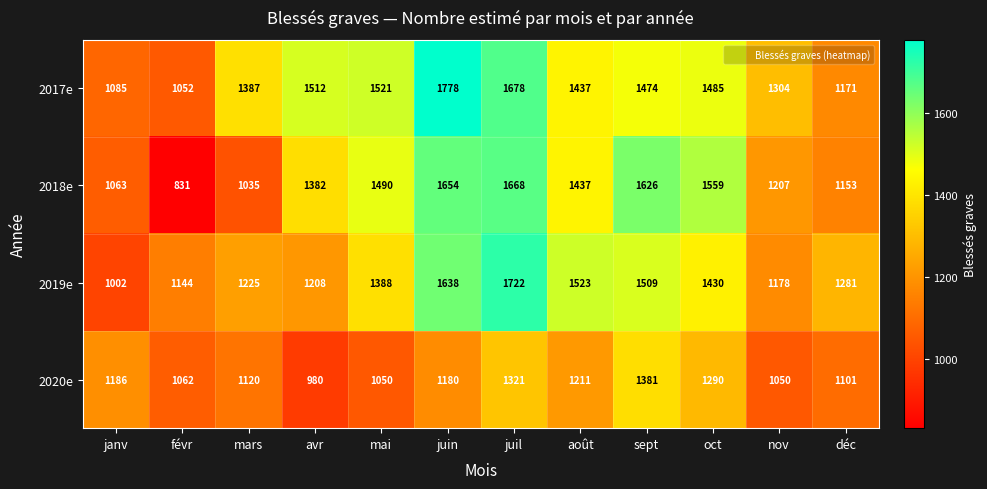

What is the difference between the 2017e values at oct and avr?

27